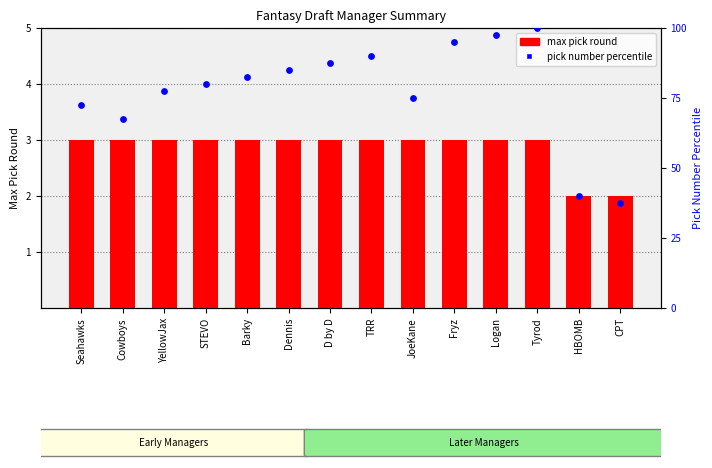

What is the total value across all series at Dennis?

88.0